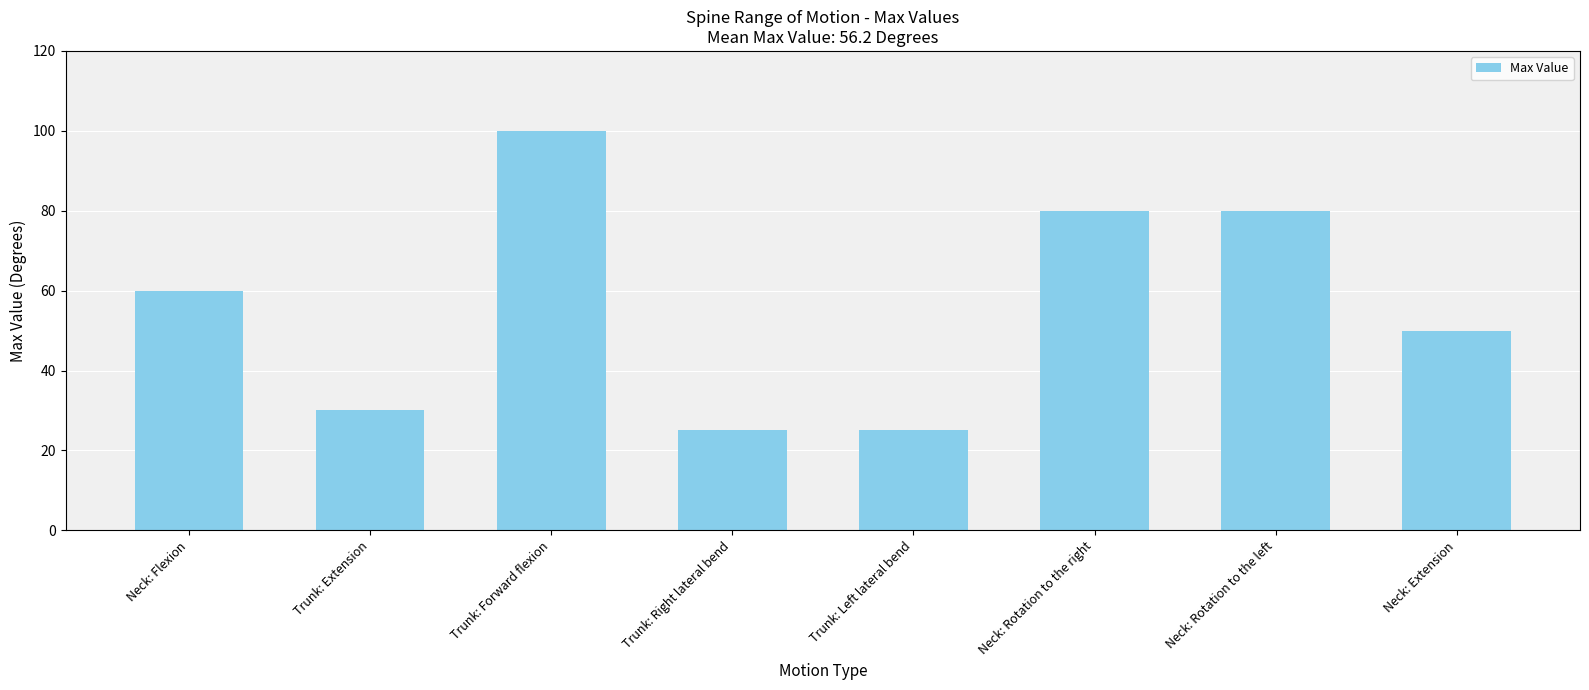

True or false: the data shows 34 at Trunk: Right lateral bend.

False